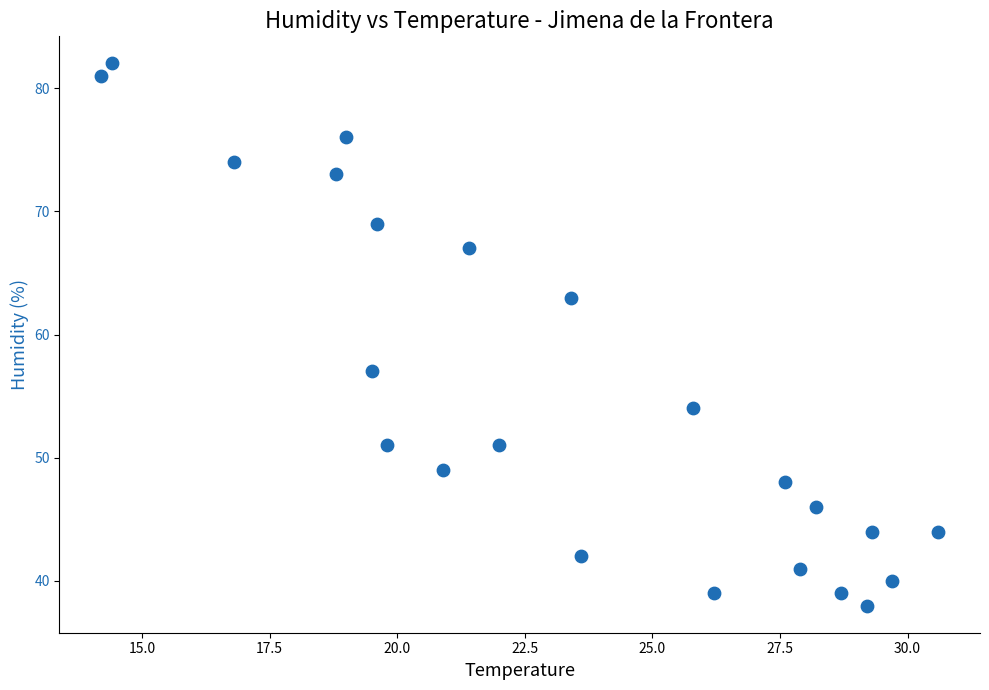

Count the number of points in this scatter plot.

23